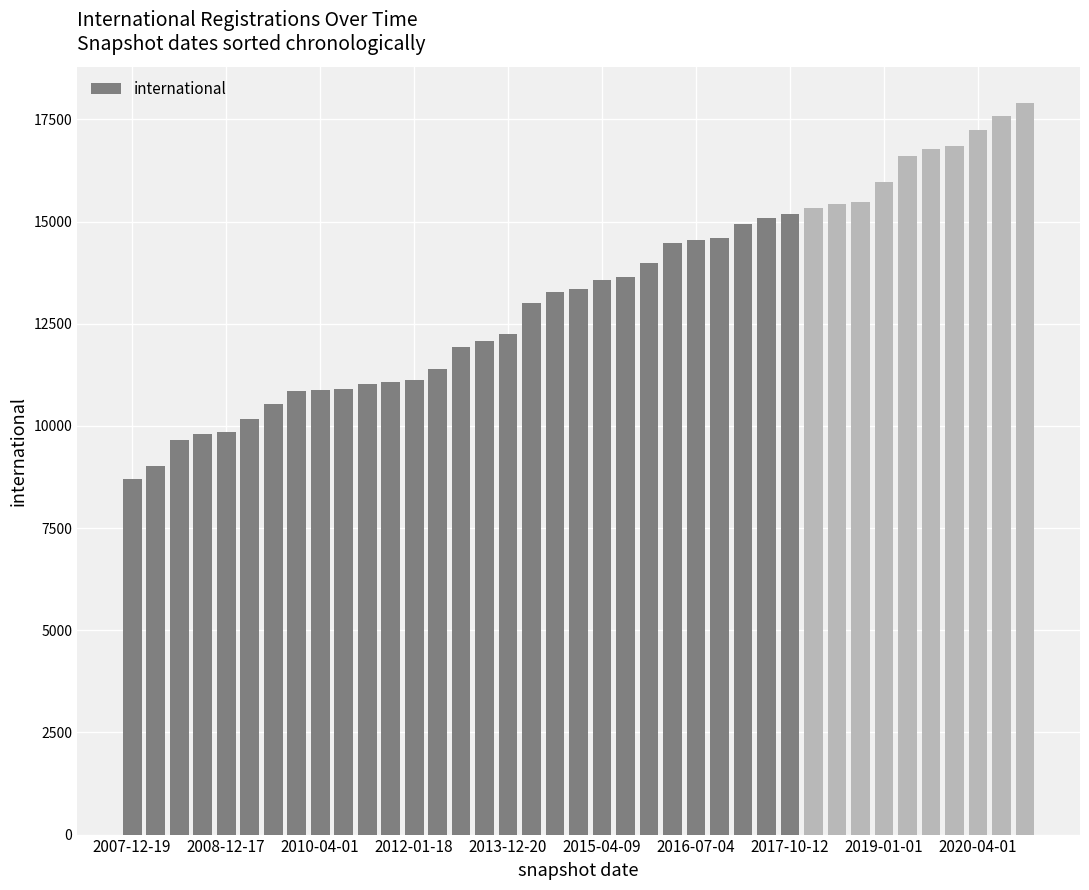

Are the bars horizontal?

No